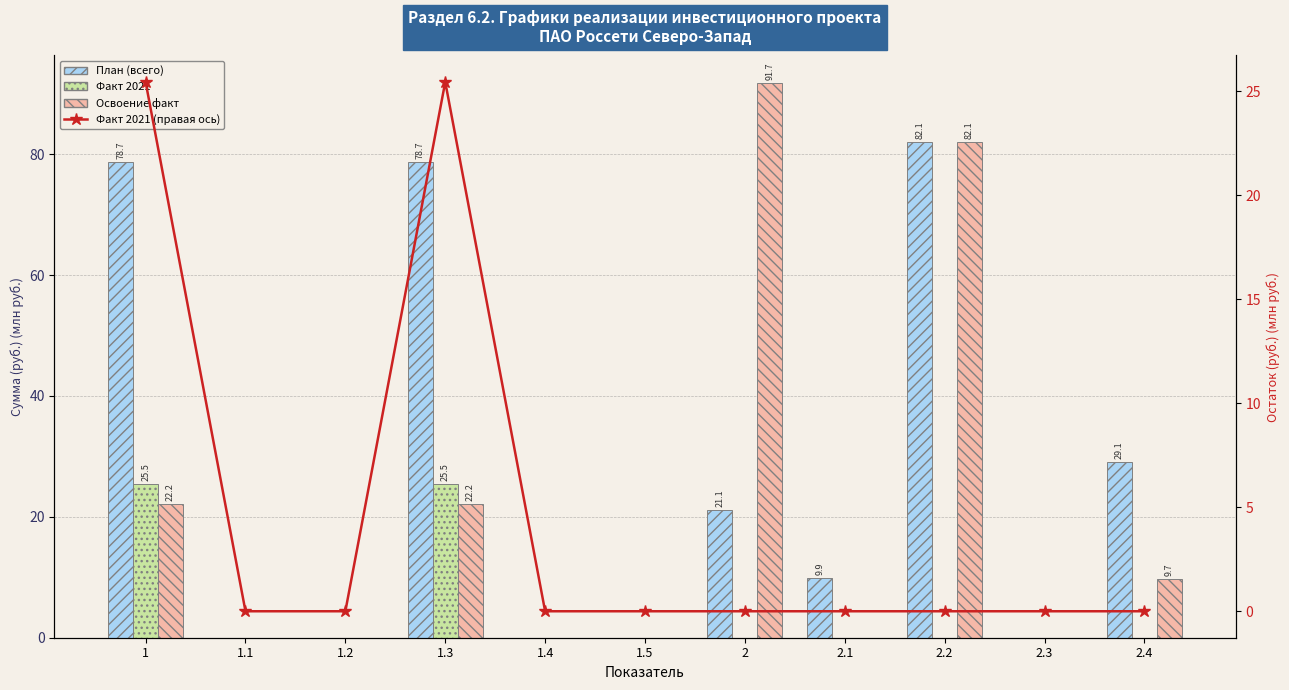

Which series changed the most between 1.4 and 2.4?

План (всего)